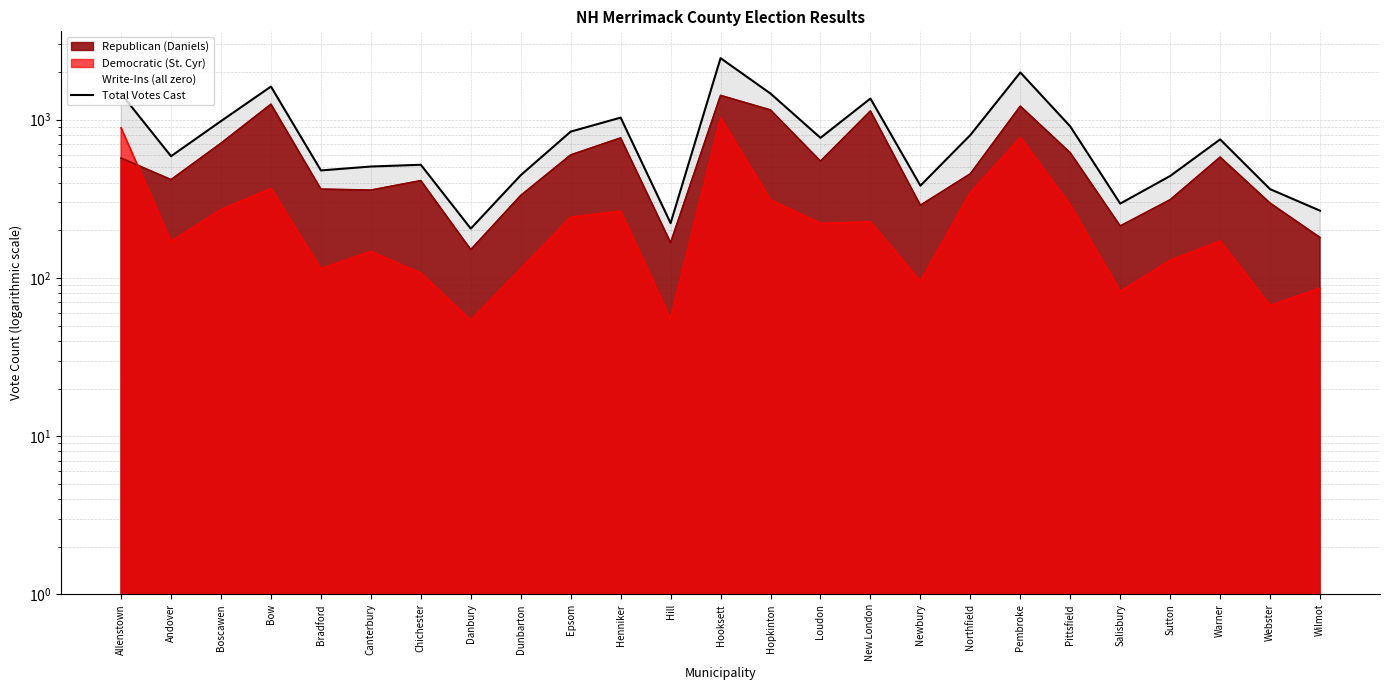

True or false: the data shows 2450 at Hooksett.

True